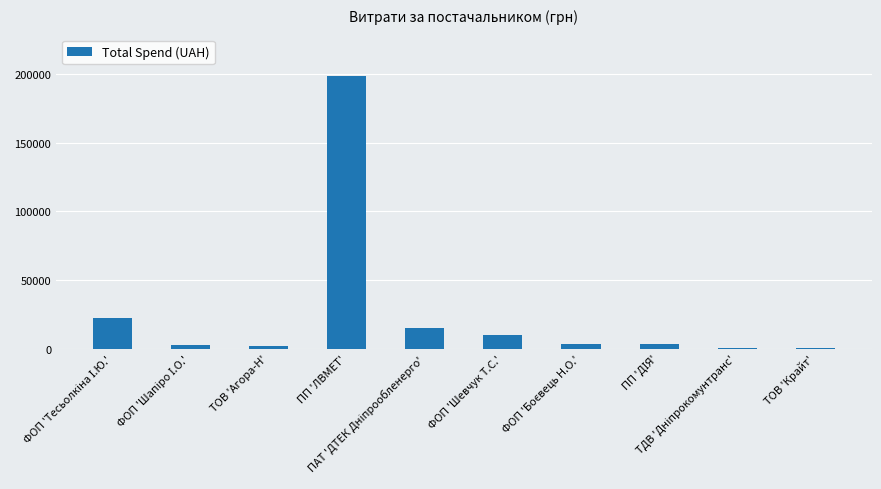

What is the maximum value shown in the chart?

199000.0